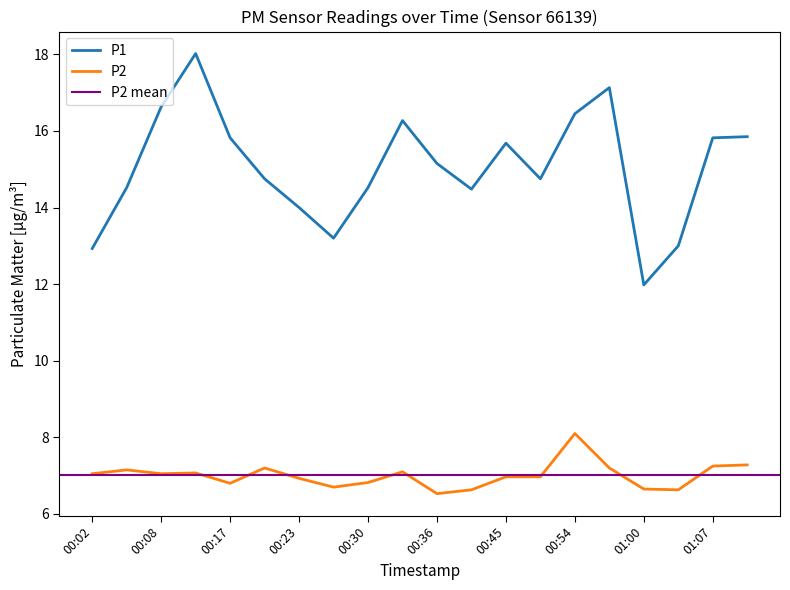

True or false: P2 and P1 intersect in this chart.

False